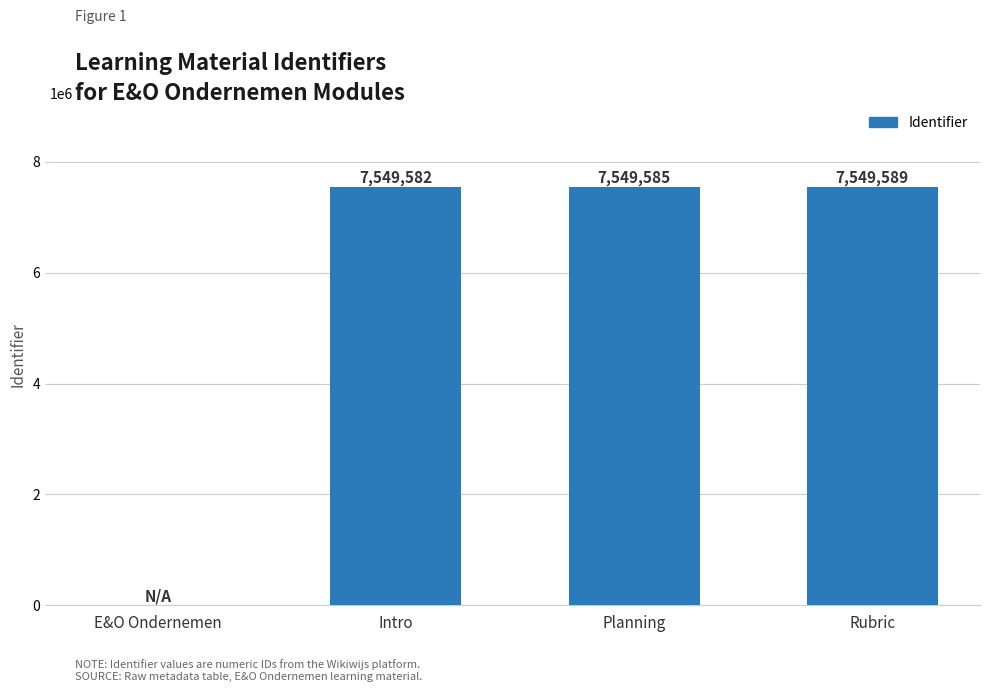

The value at Intro is 7549582. True or false?

True